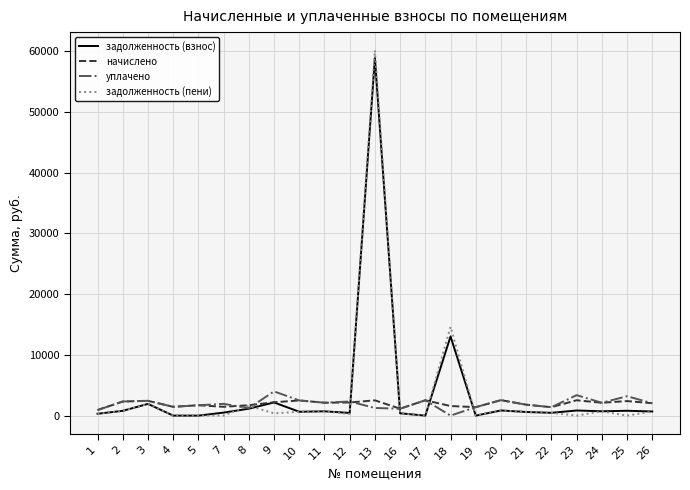

Rank the series by their maximum value, from lowest to highest.

начислено, уплачено, задолженность (взнос), задолженность (пени)